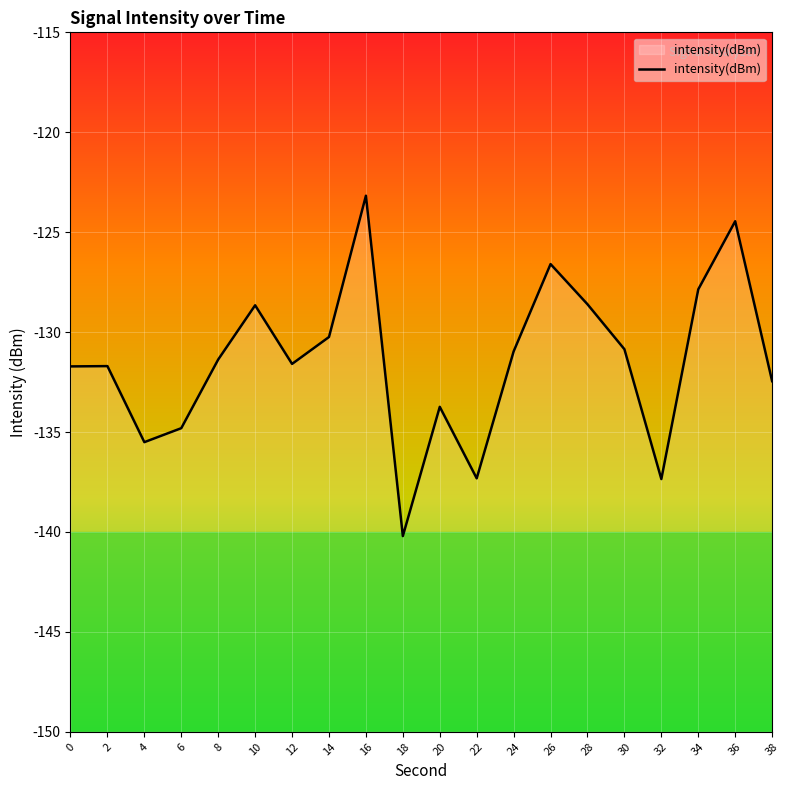

Reading left to right, extract all data points from this chart.

0=-131.7	2=-131.7	4=-135.5	6=-134.8	8=-131.4	10=-128.7	12=-131.6	14=-130.2	16=-123.2	18=-140.2	20=-133.7	22=-137.3	24=-131.0	26=-126.6	28=-128.6	30=-130.9	32=-137.4	34=-127.9	36=-124.5	38=-132.5